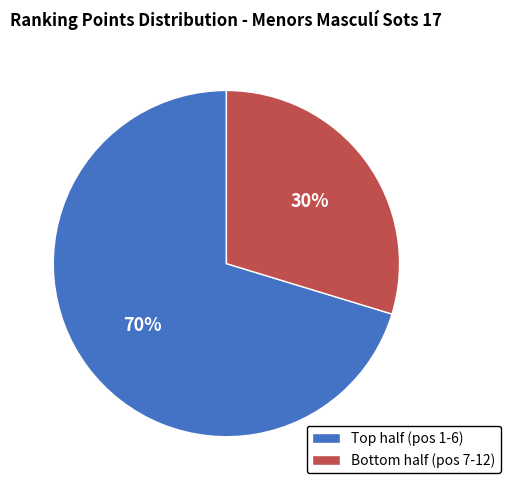

Rank the categories by value from highest to lowest.

Top half (pos 1-6), Bottom half (pos 7-12)